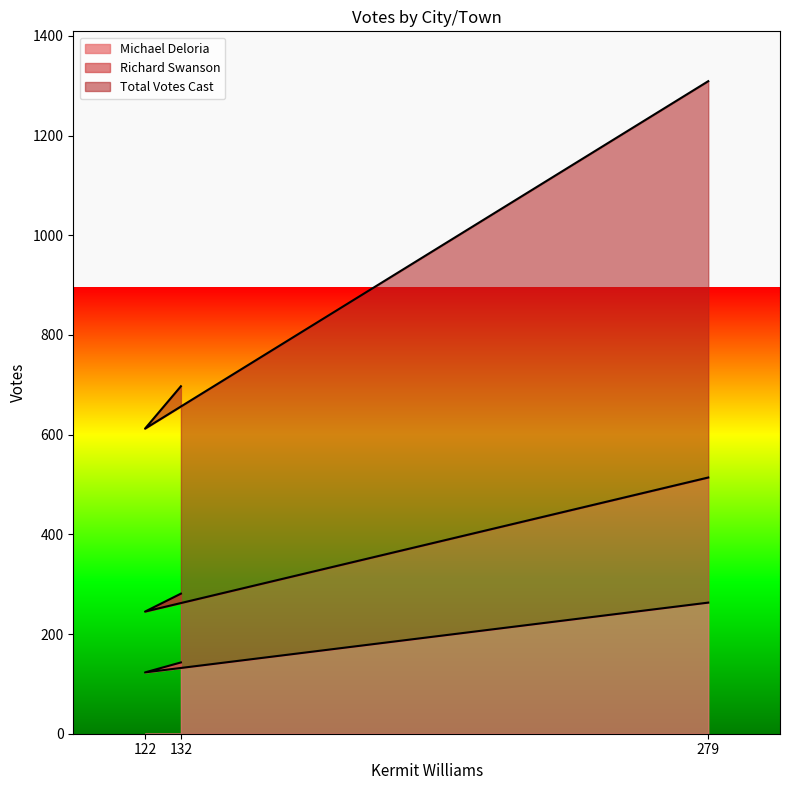

What are all the series names shown in the legend?

Michael Deloria, Richard Swanson, Total Votes Cast